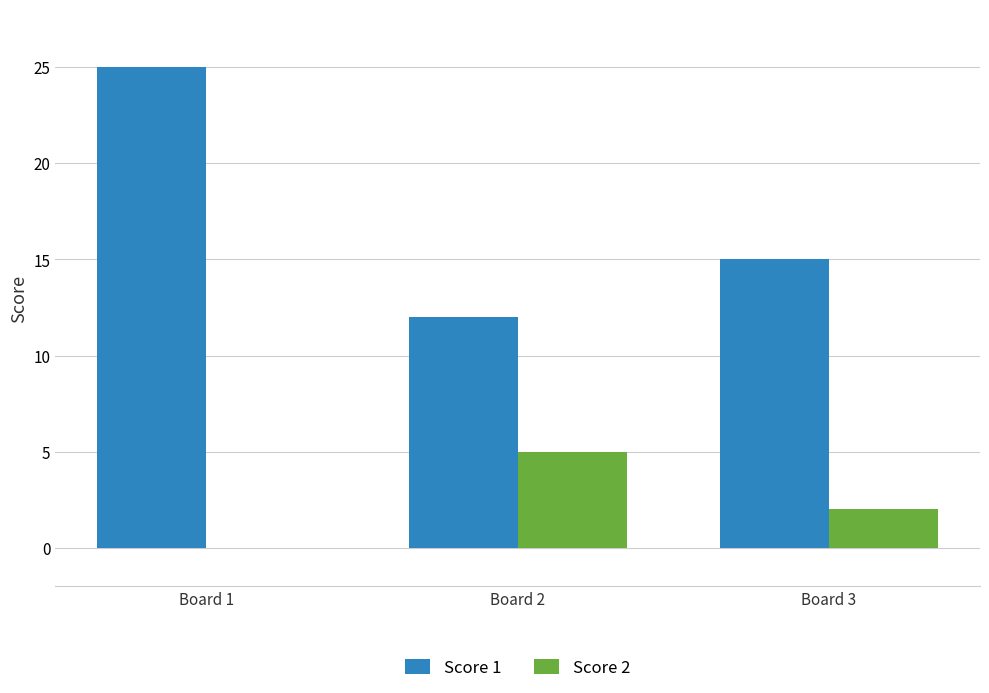

What is the spread (max minus min) of values at Board 2?

7